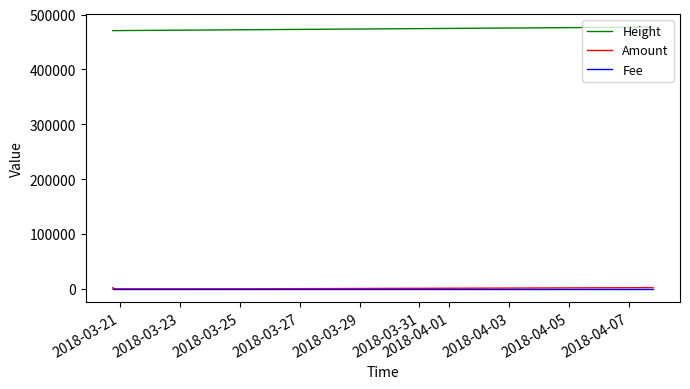

Which series has the largest total across all categories?

Height